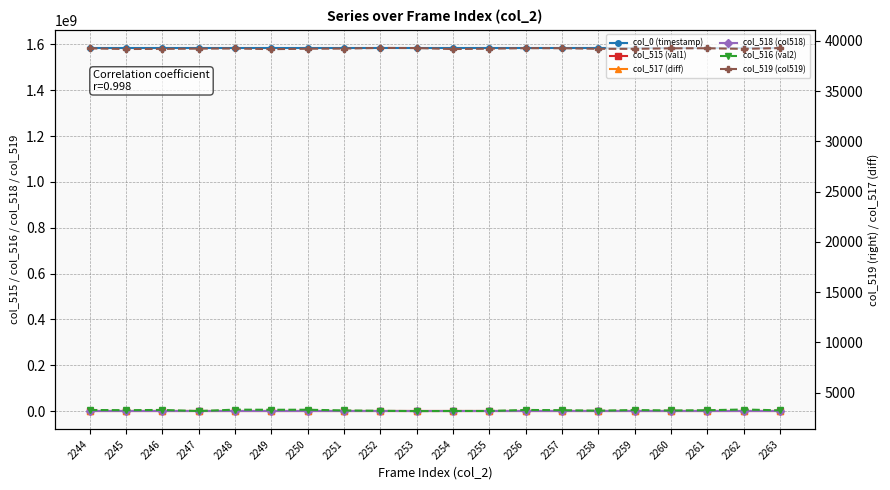

What is the maximum value for col_519 (col519)?

39289.0